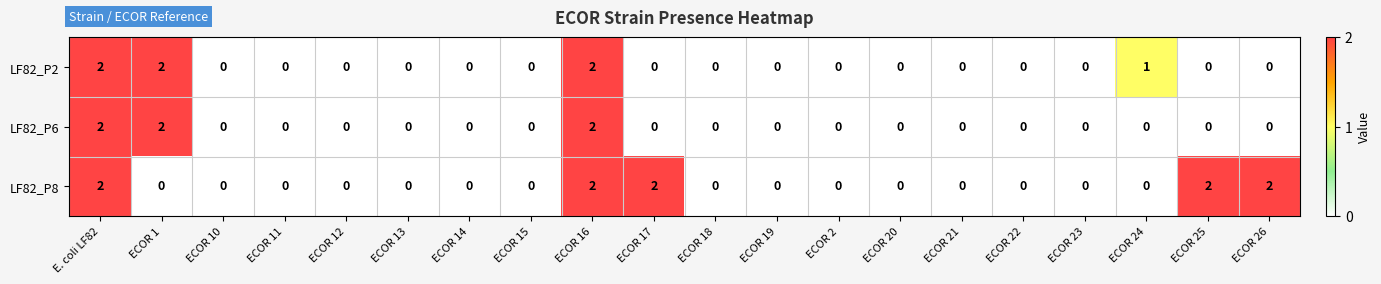

Which series has the largest total across all categories?

LF82_P8